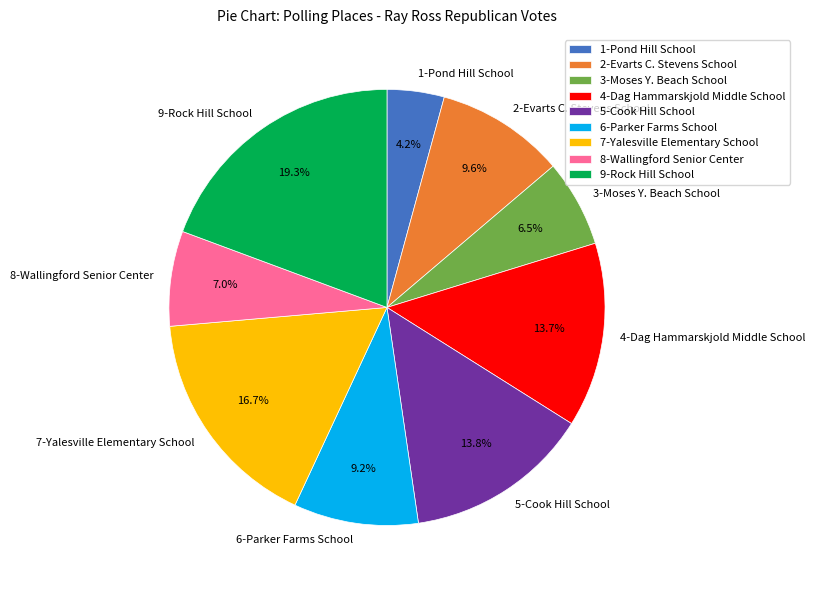

Is it true that 9-Rock Hill School is 19% of the pie?

True